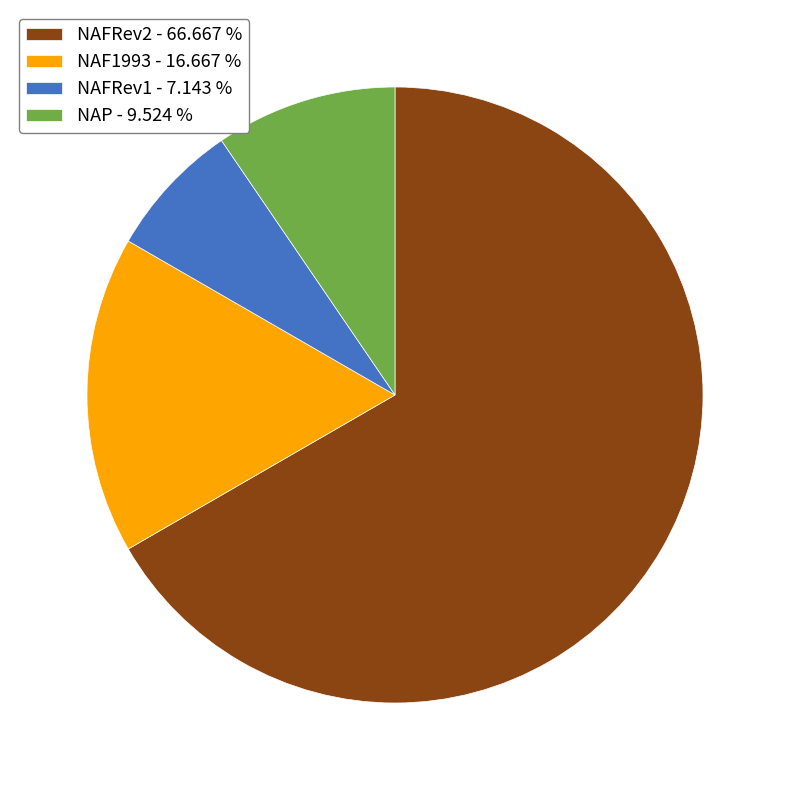

Rank the categories by value from lowest to highest.

NAFRev1, NAP, NAF1993, NAFRev2